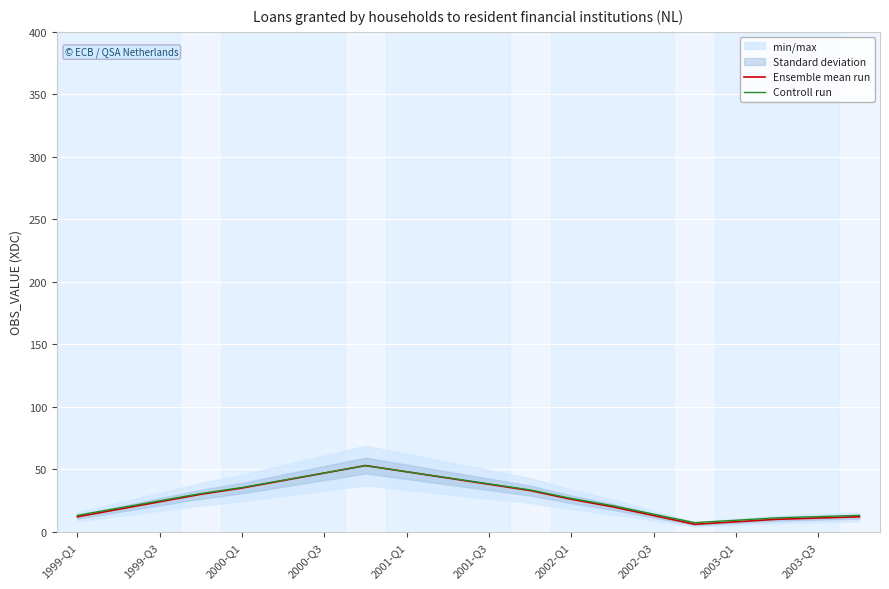

Reading left to right, list all the values displayed in this chart.

Ensemble mean run: 12.0	18.0	24.0	30.0	35.0	41.0	47.0	53.0	48.0	43.0	38.0	33.0	26.0	20.0	13.0	6.0	8.0	10.0	11.0	12.0
Controll run: 13.1	19.0	24.8	30.6	35.4	41.3	47.1	52.9	48.1	43.2	38.4	33.5	26.7	20.9	14.1	7.3	9.3	11.2	12.2	13.1